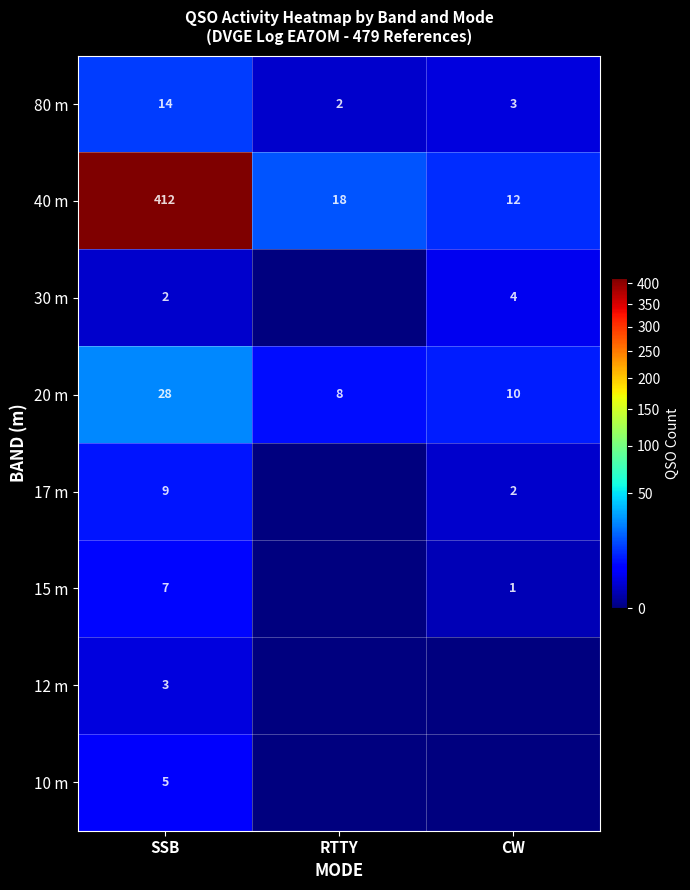

What is the highest value of the 40 m series?

412